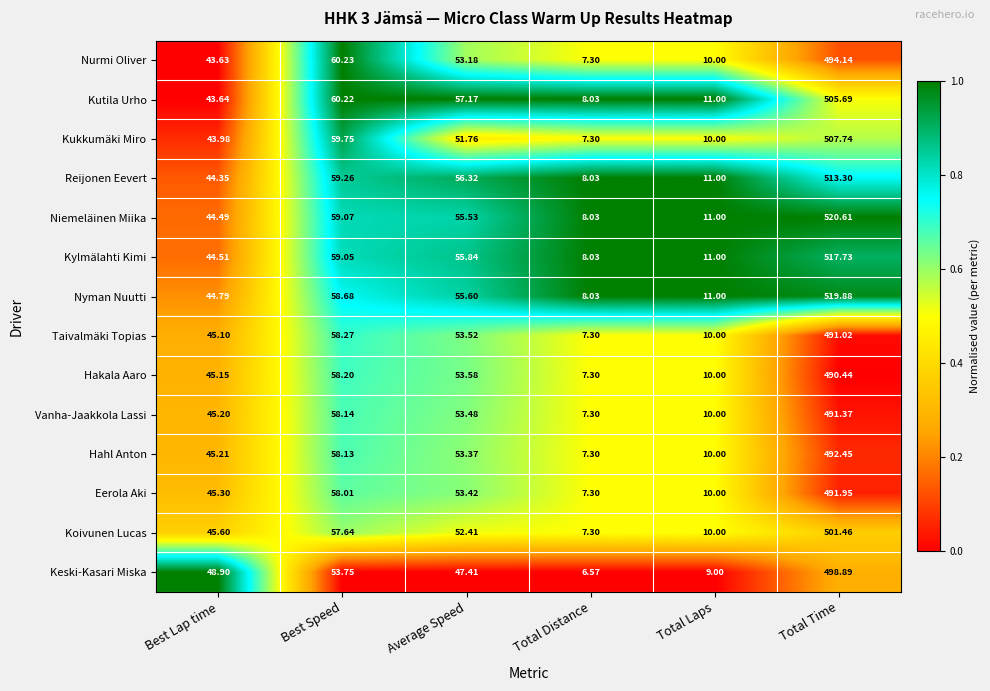

Rank the series by their maximum value, from highest to lowest.

Niemeläinen Miika, Nyman Nuutti, Kylmälahti Kimi, Reijonen Eevert, Kukkumäki Miro, Kutila Urho, Koivunen Lucas, Keski-Kasari Miska, Nurmi Oliver, Hahl Anton, Eerola Aki, Vanha-Jaakkola Lassi, Taivalmäki Topias, Hakala Aaro